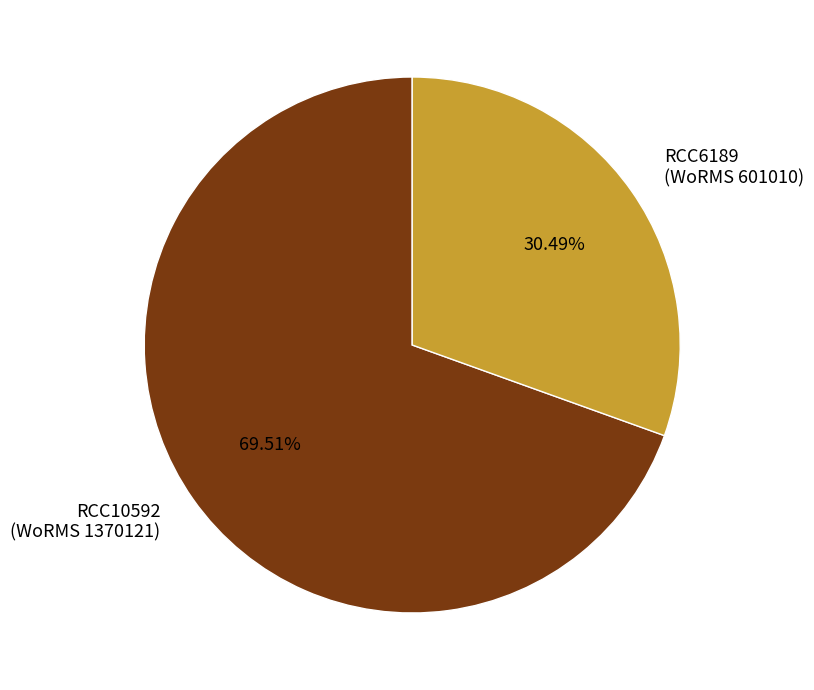

Rank the categories by value from highest to lowest.

RCC10592 (WoRMS 1370121), RCC6189 (WoRMS 601010)